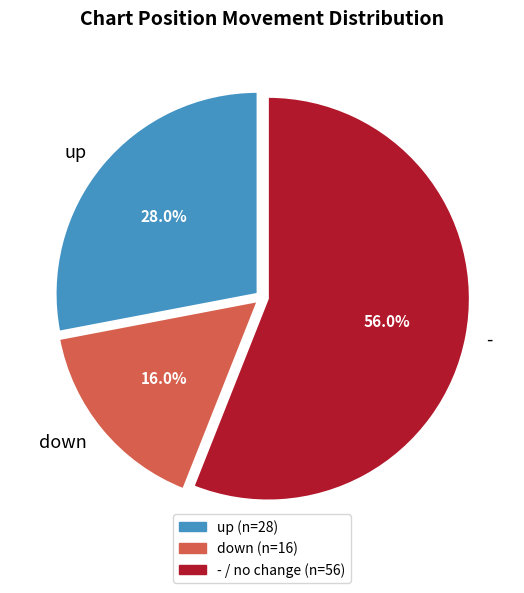

What percentage is NOT represented by -?

44.0%